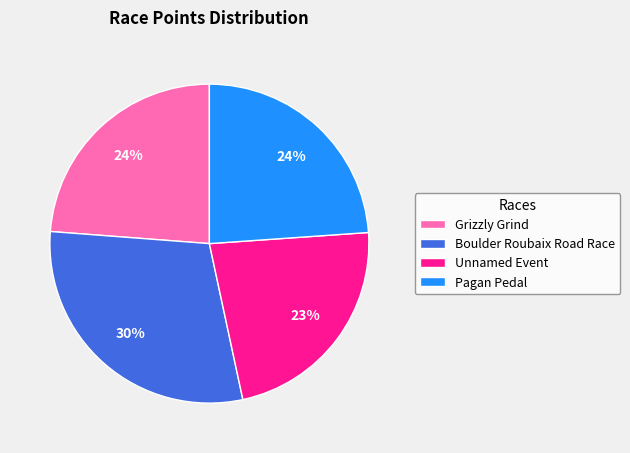

Count the number of slices in the pie.

4